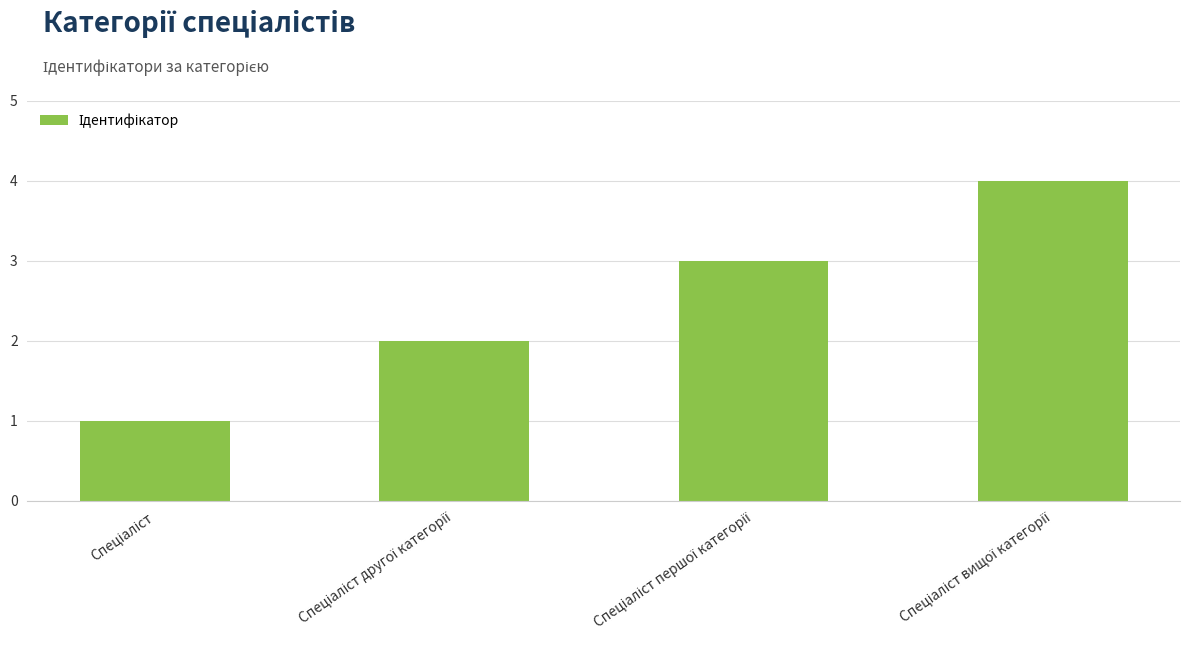

What is the sum of all values?

10